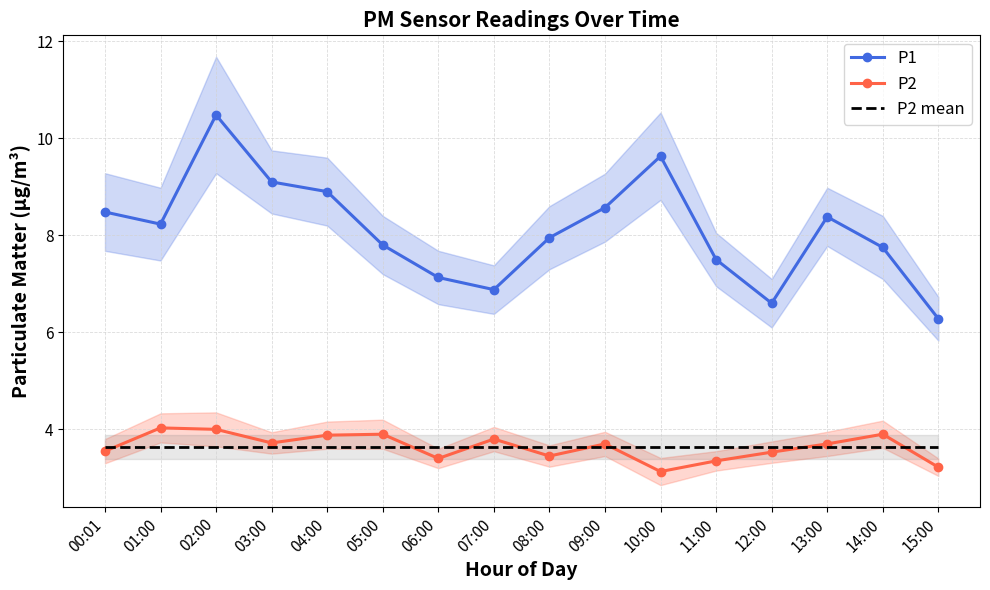

Reading left to right, list all the values displayed in this chart.

P1: 8.5	8.2	10.5	9.1	8.9	7.8	7.1	6.9	8.0	8.6	9.6	7.5	6.6	8.4	7.8	6.3
P2: 3.5	4.0	4.0	3.7	3.9	3.9	3.4	3.8	3.5	3.7	3.1	3.4	3.5	3.7	3.9	3.2
P2 mean: 3.6	3.6	3.6	3.6	3.6	3.6	3.6	3.6	3.6	3.6	3.6	3.6	3.6	3.6	3.6	3.6